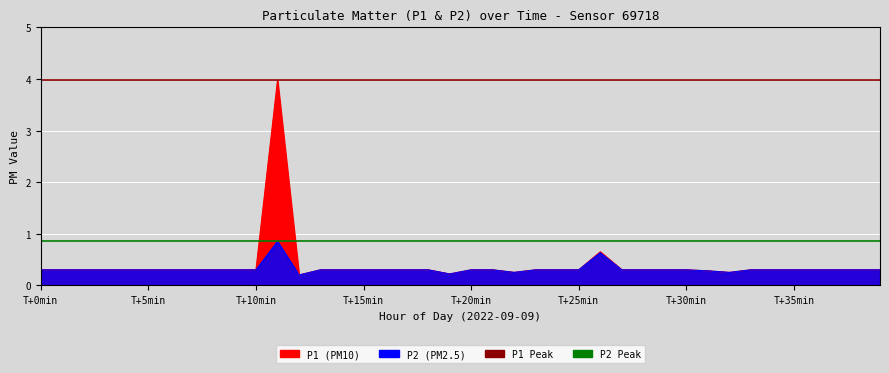

Which series has the largest total across all categories?

P1 Peak (3.97)